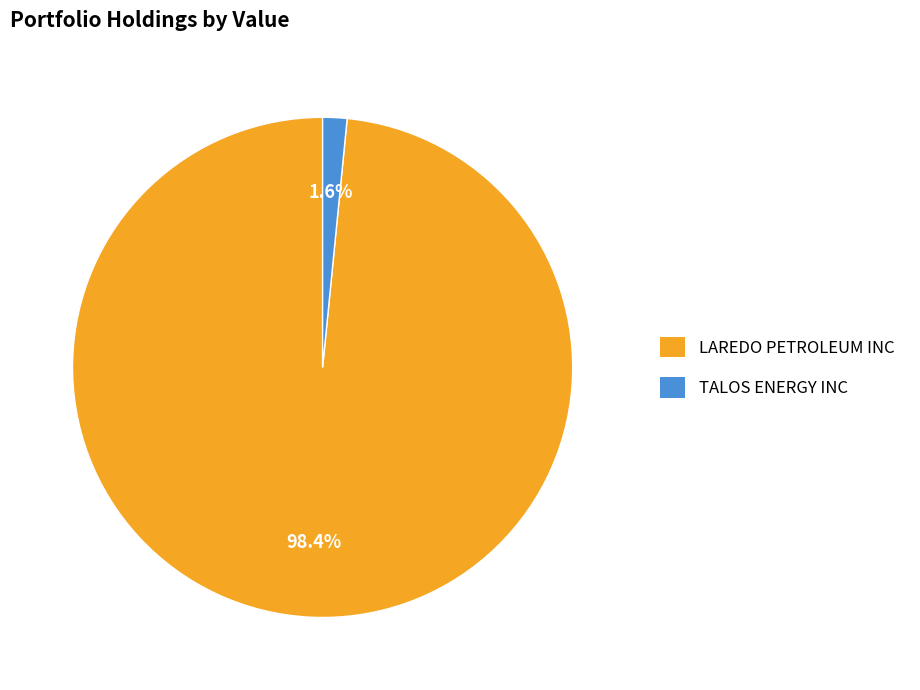

To the nearest percent, what is the average slice percentage?

50%